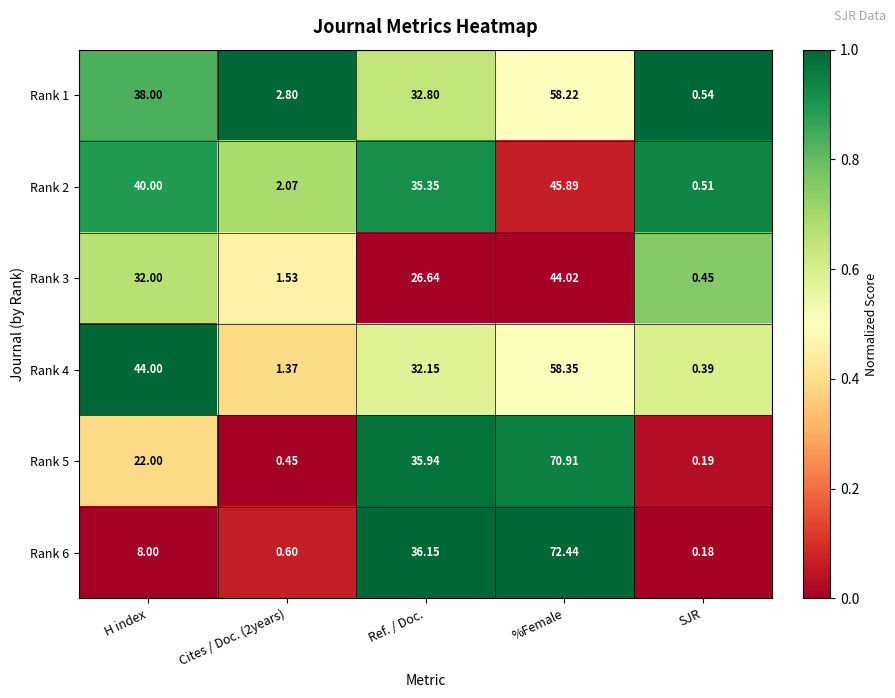

Which series has the widest spread of values?

Rank 6